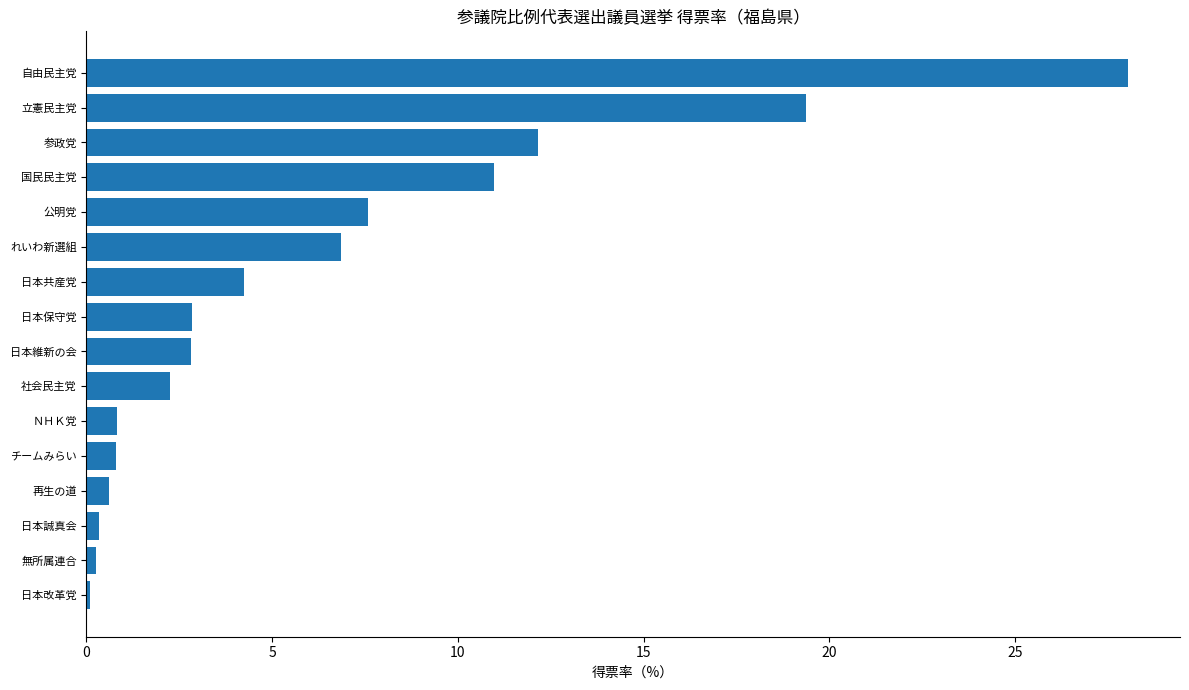

The chart shows a value of 14.8 at 国民民主党. True or false?

False